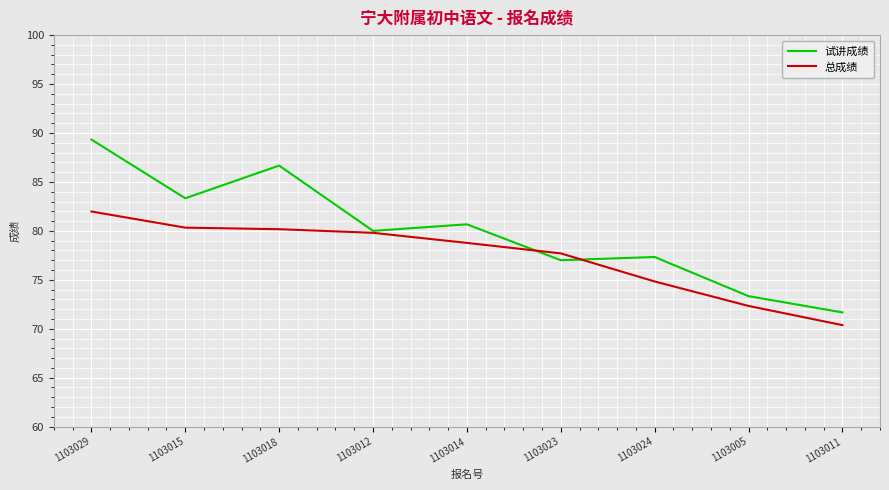

What position from the right is 1103024?

3